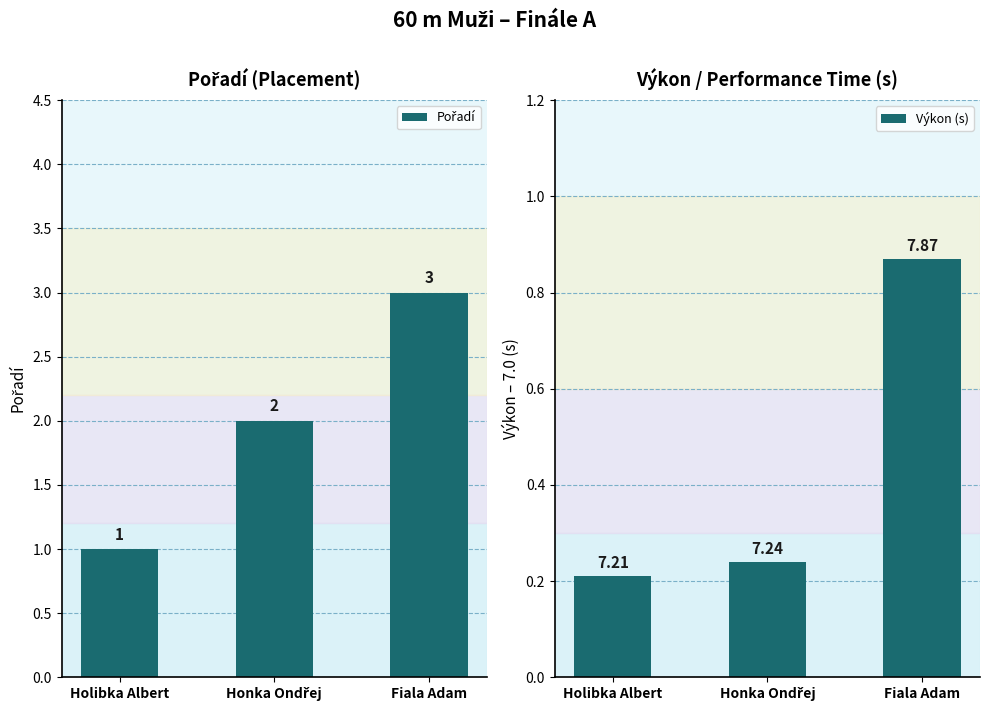

Are the bars grouped side by side (vs. stacked)?

Yes